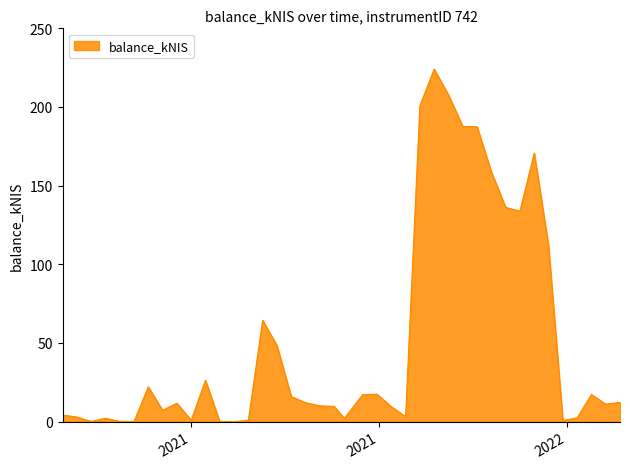

What is the difference between the maximum and minimum values?

224.0